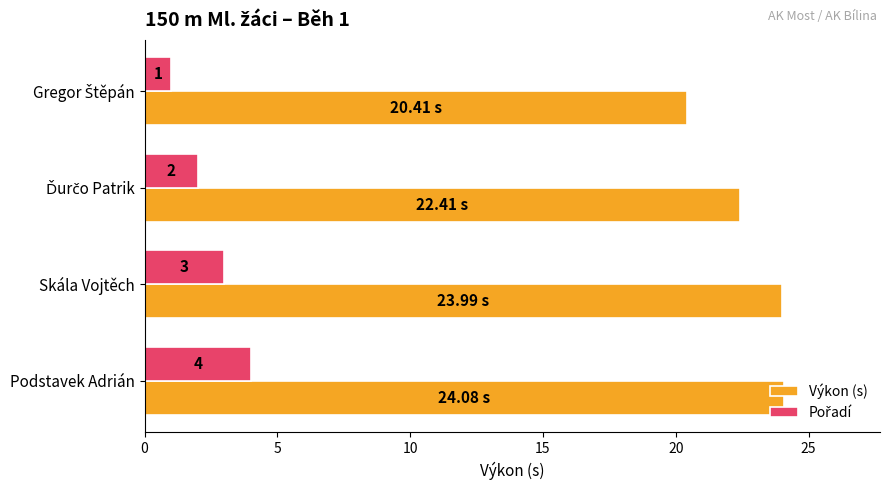

Which series has the largest range (max minus min)?

Výkon (s)